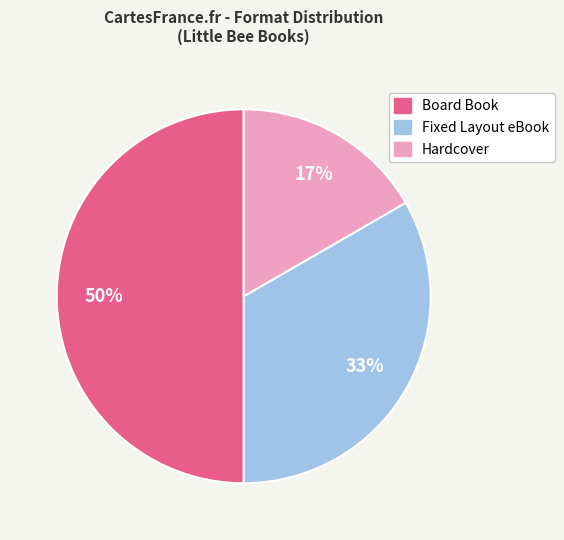

To the nearest percent, what is the average slice percentage?

33%